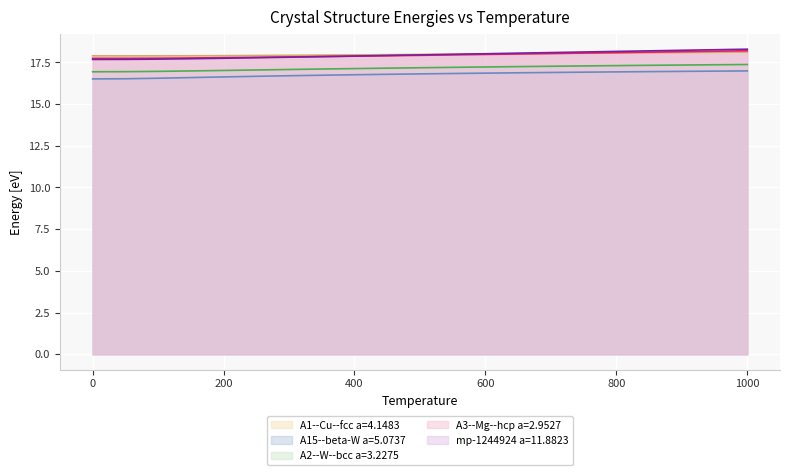

What is the difference between the maximum and second lowest values in the A15--beta-W a=5.0737 series?

0.5